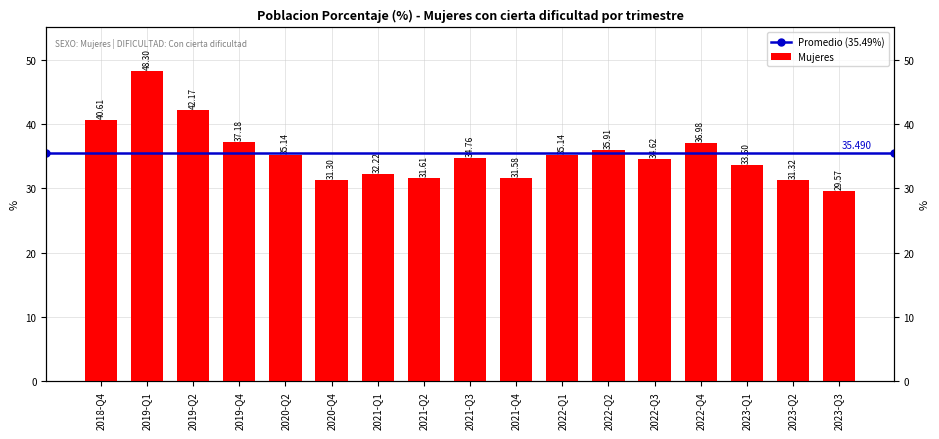

What position from the right is 2019-Q2?

15